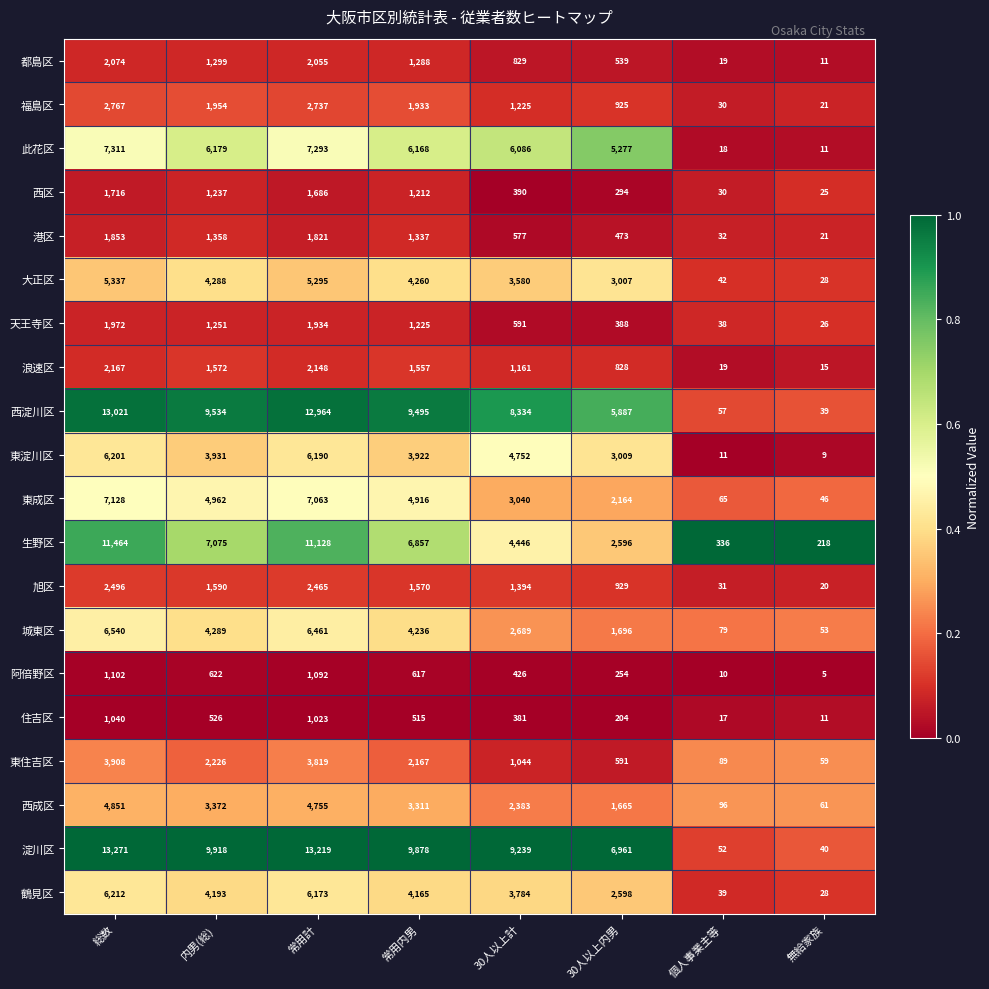

The value of 西成区 at 内男(総) is 4734. True or false?

False